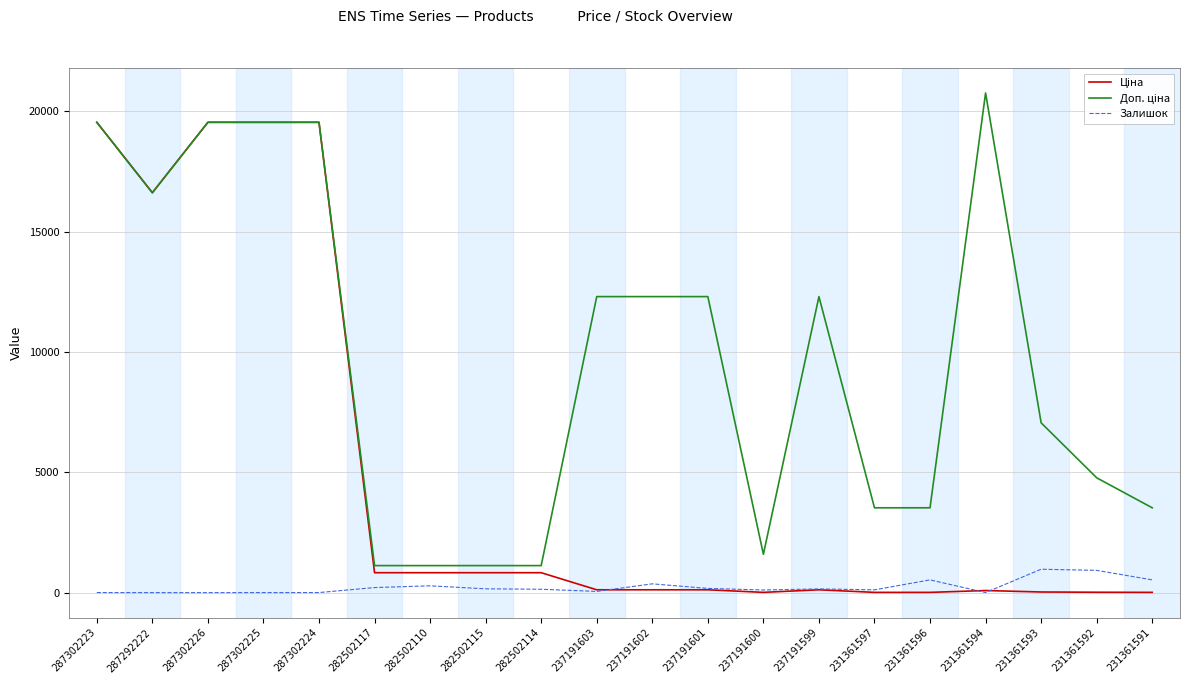

What is the total value across all series at 231361597?

3665.7